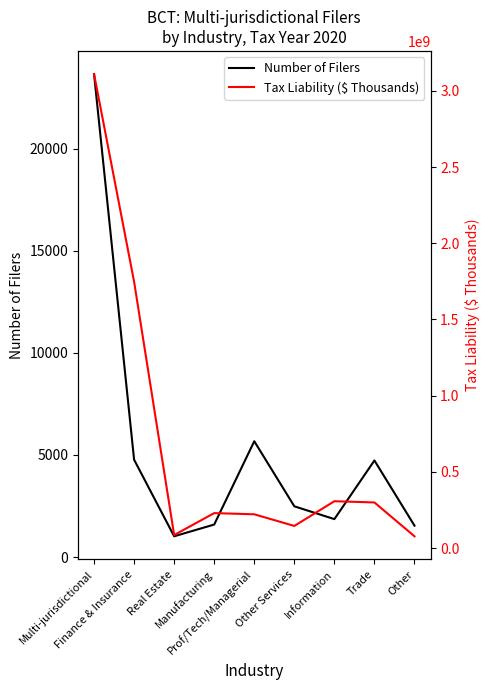

In Number of Filers, how many points are higher than both neighbors (excluding endpoints)?

2